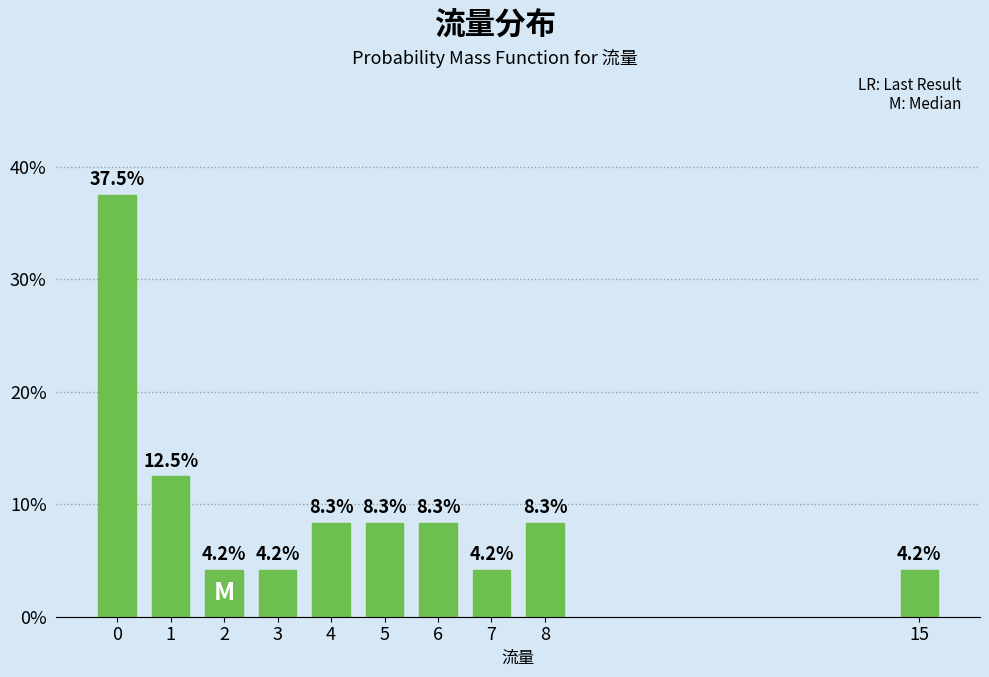

Reading left to right, extract all data points from this chart.

37.5	12.5	4.2	4.2	8.3	8.3	8.3	4.2	8.3	4.2